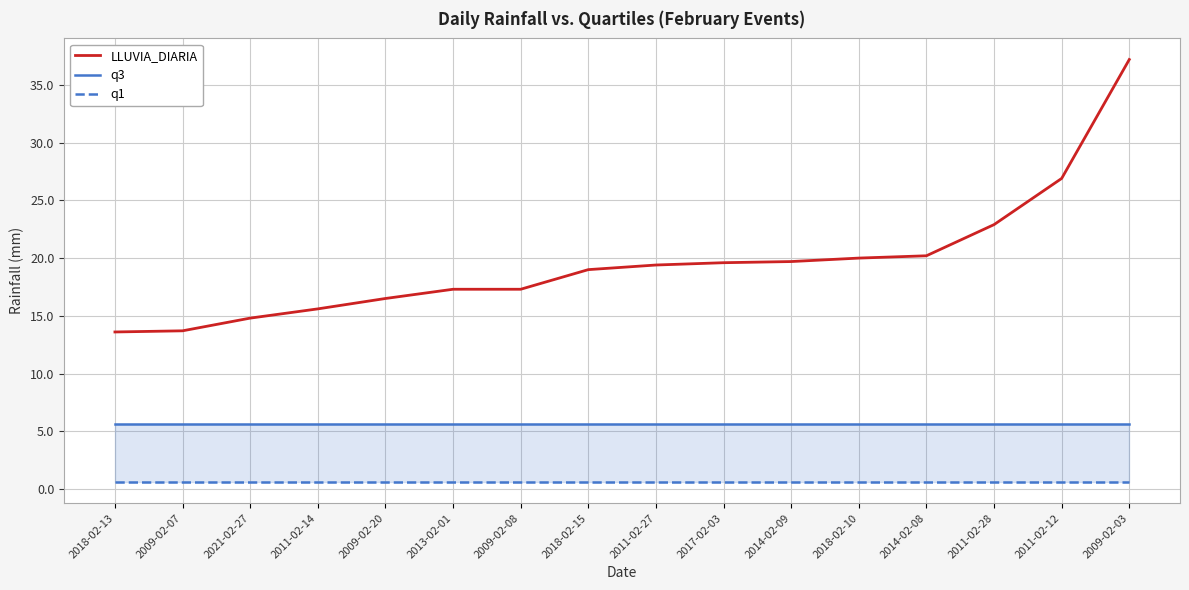

What is the average value of the q1 series?

0.6